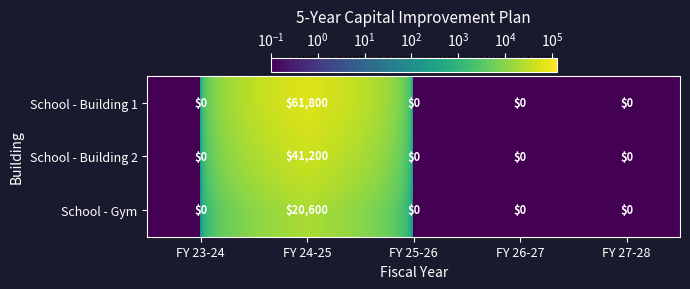

List the series in order of their overall mean, highest first.

School - Building 1, School - Building 2, School - Gym